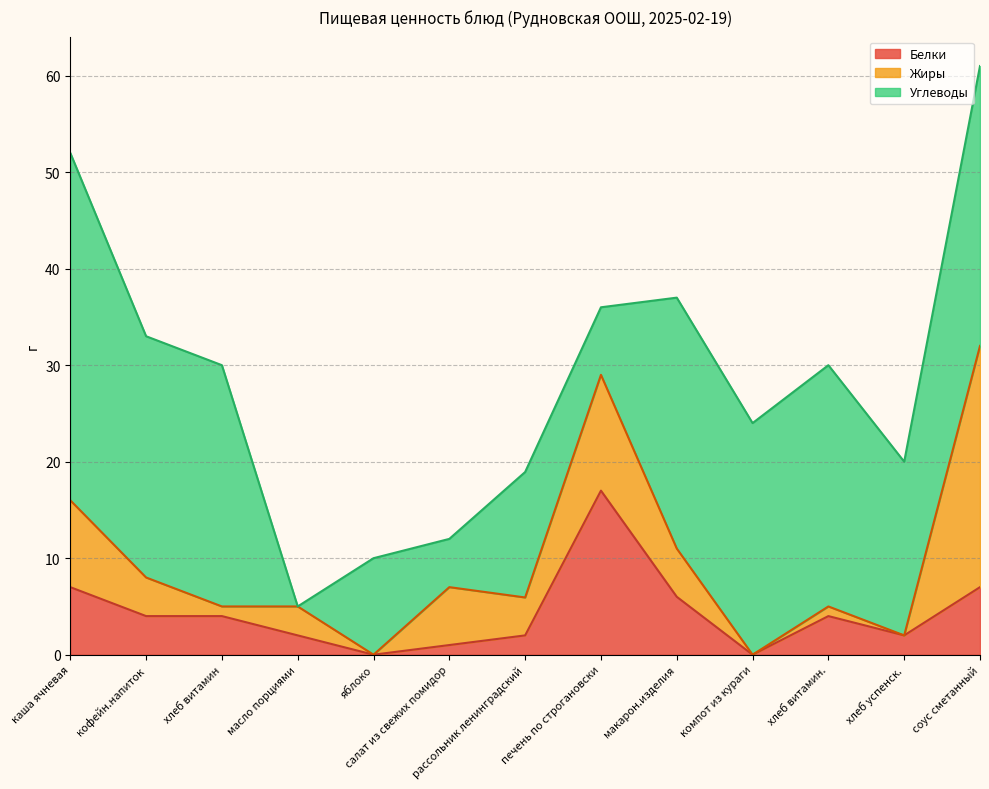

What are all the series names shown in the legend?

Белки, Жиры, Углеводы